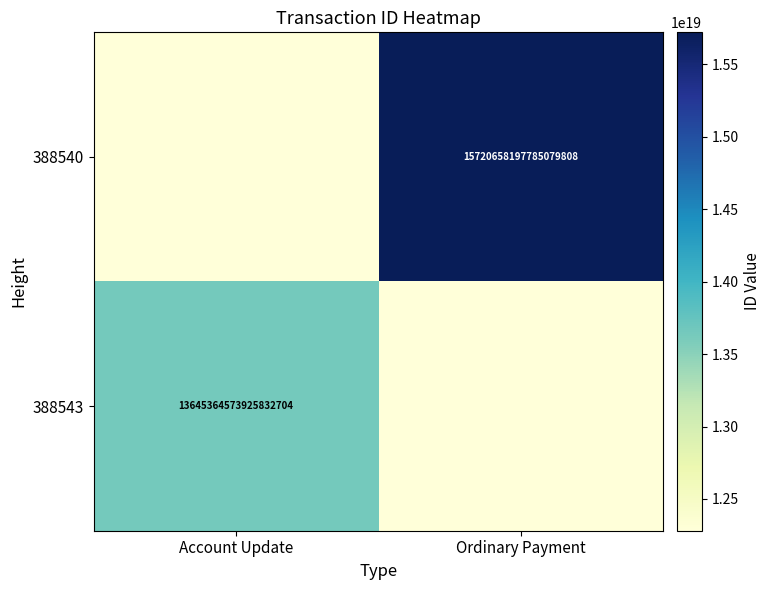

The value of 388543 at Account Update is 13645364573925832704. True or false?

True